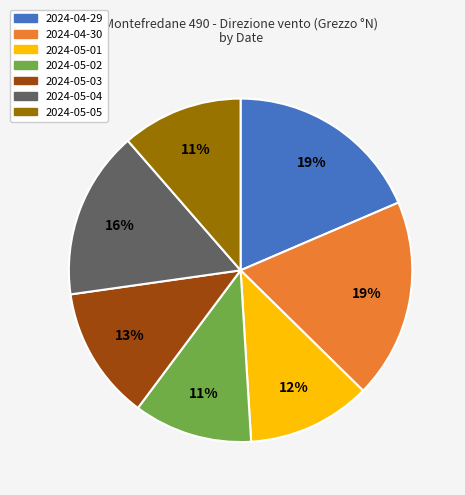

Is it true that 2024-05-01 is 12% of the pie?

True